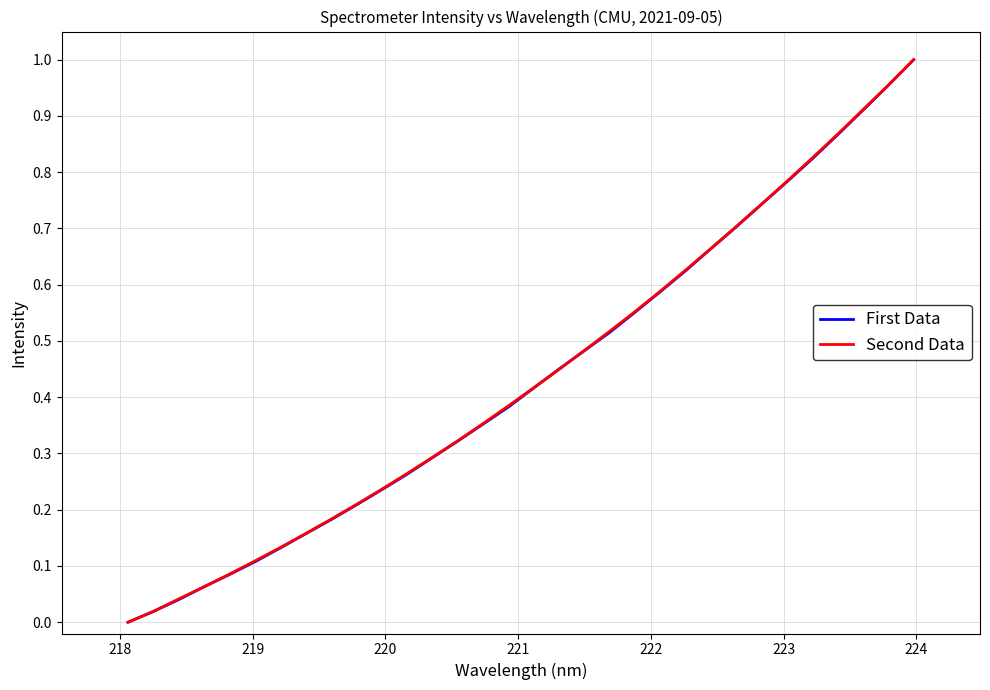

What are all the series names shown in the legend?

First Data, Second Data